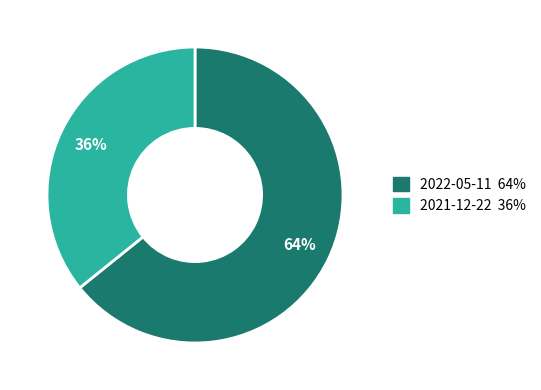

To the nearest percent, what is the average slice percentage?

50%